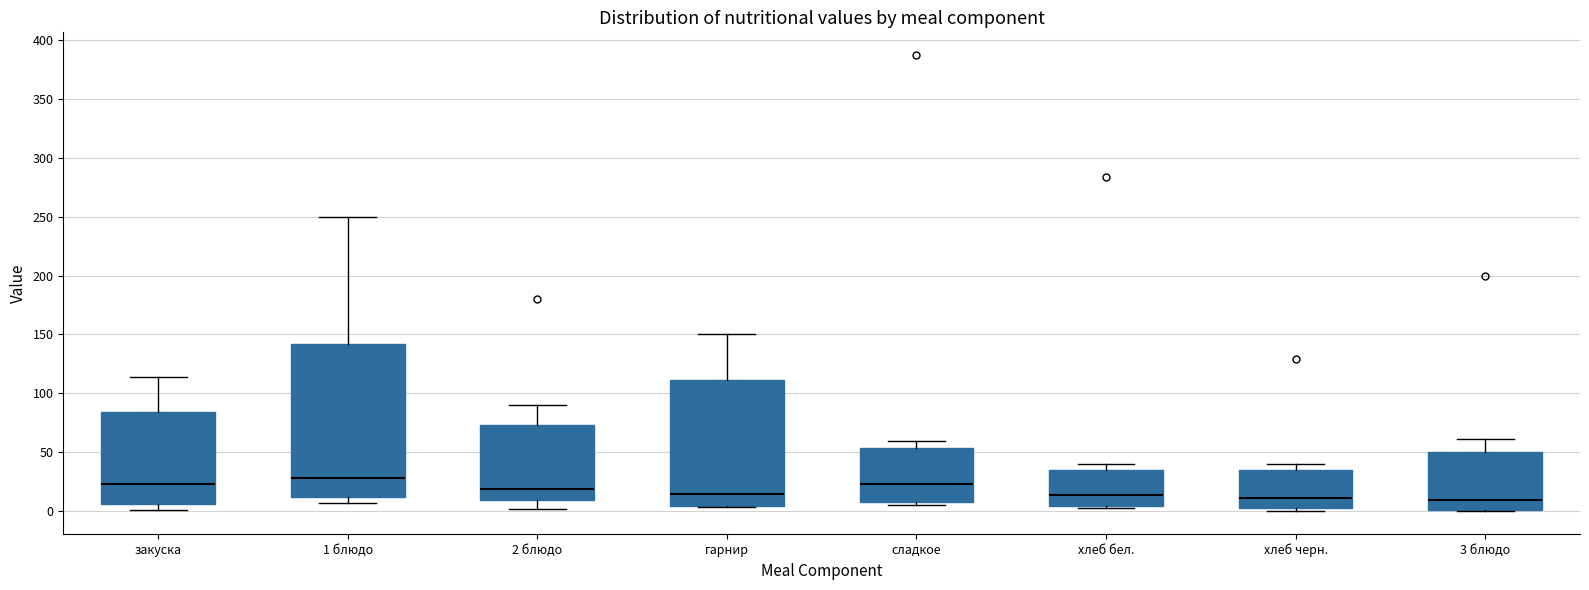

Reading left to right, transcribe this box plot: for each box, give where its median line is, the range the box spans, and where its two whiskers end, as read against the y-axis. The values are not printed on the chart, so give them approximately, as read against the axis.

закуска: median 25, box 5 to 85, whiskers 0 to 115
1 блюдо: median 30, box 10 to 140, whiskers 5 to 250
2 блюдо: median 20, box 10 to 75, whiskers 0 to 90
гарнир: median 15, box 5 to 110, whiskers 5 to 150
сладкое: median 25, box 10 to 55, whiskers 5 to 60
хлеб бел.: median 15, box 5 to 35, whiskers 5 (just below the box's lower edge) to 40
хлеб черн.: median 10, box 5 to 35, whiskers 0 to 40
3 блюдо: median 10, box 0 to 50, whiskers 0 to 60